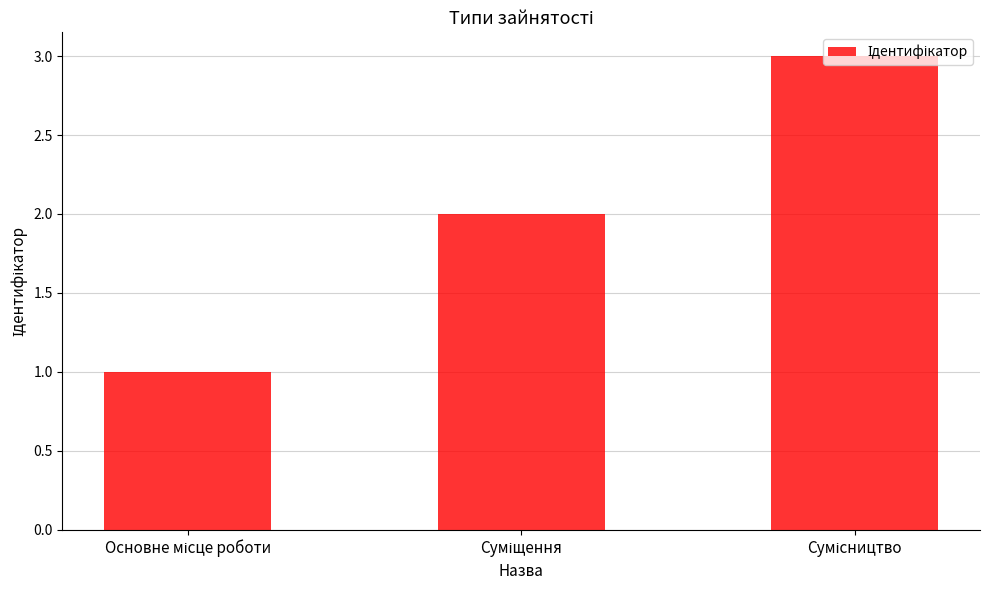

What is the maximum value shown in the chart?

3